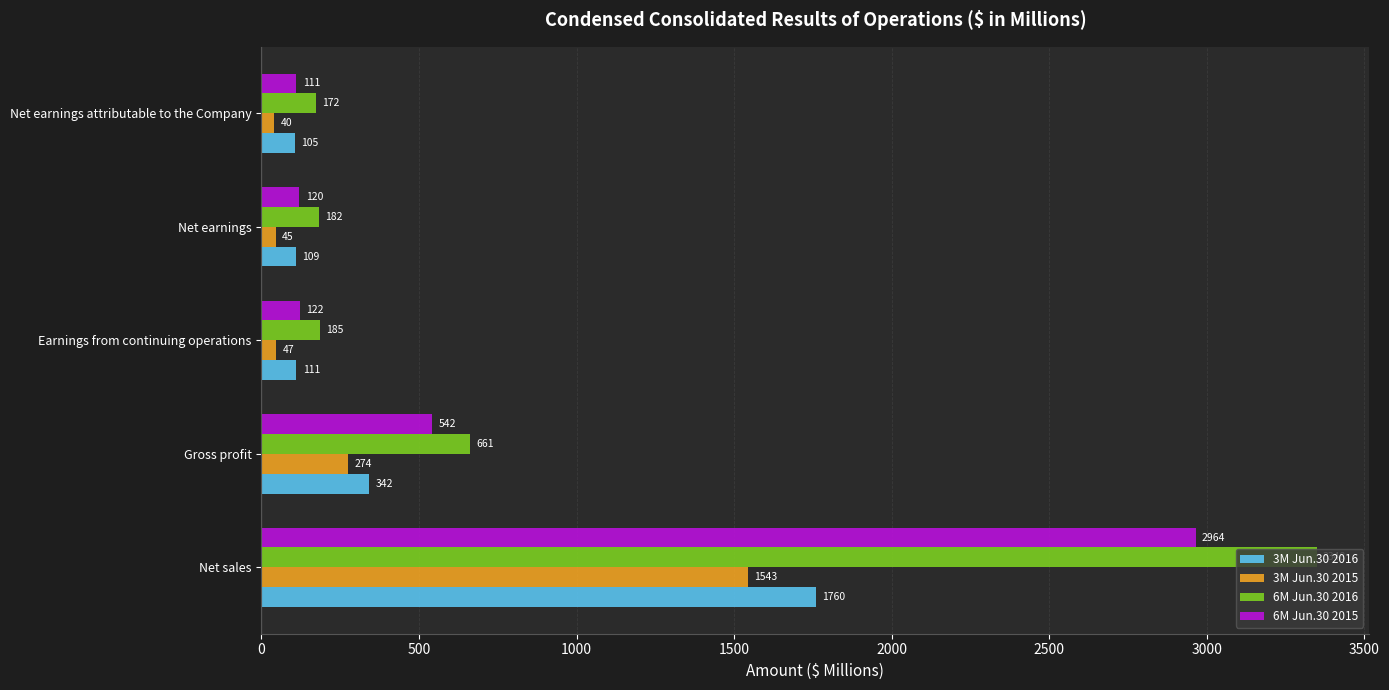

At how many categories does at least one series exceed 1894?

1